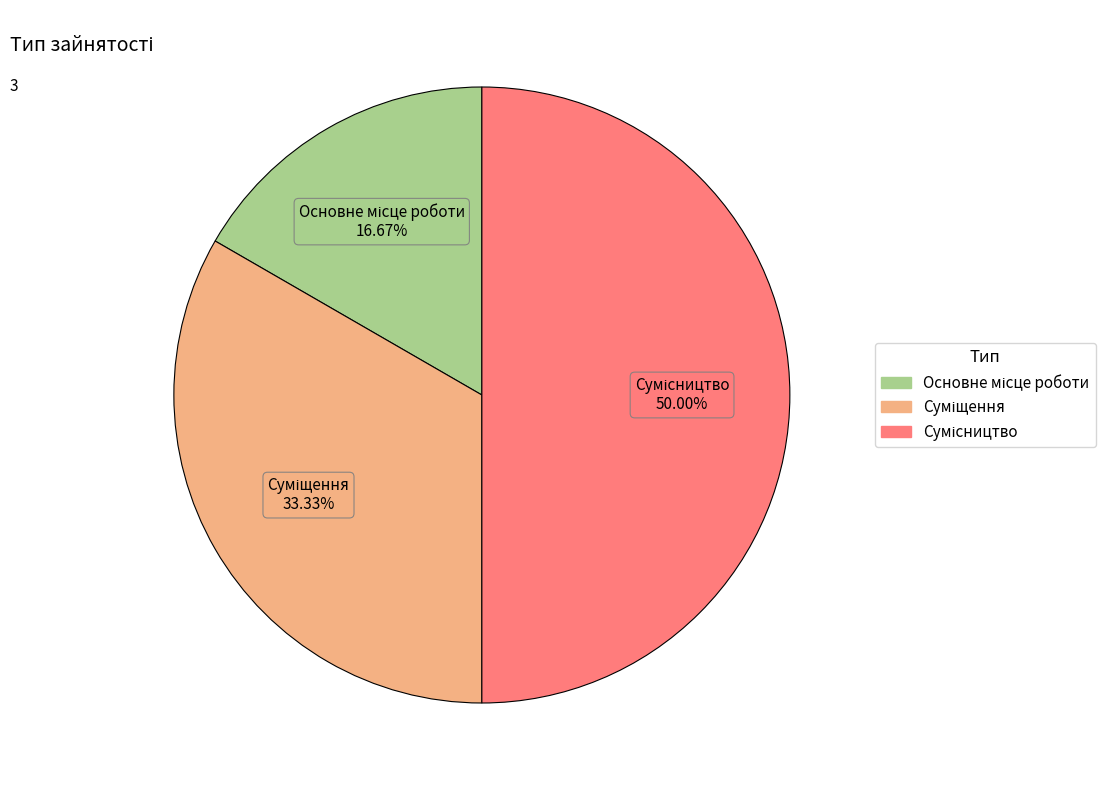

To the nearest percent, what is the average slice percentage?

33%